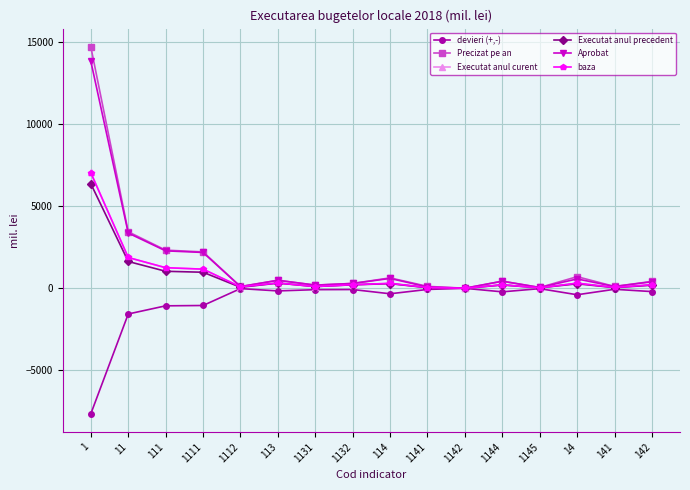

How many data points does each series have?

16